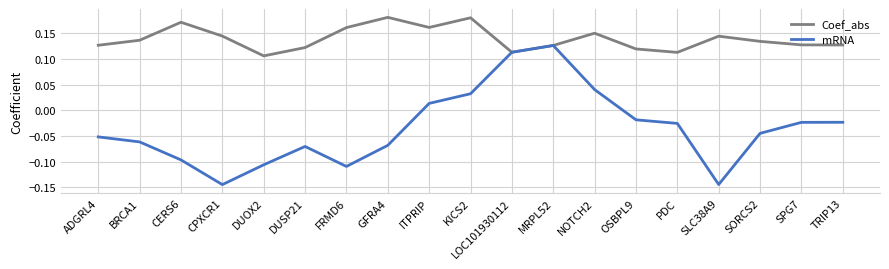

What are all the series names shown in the legend?

Coef_abs, mRNA